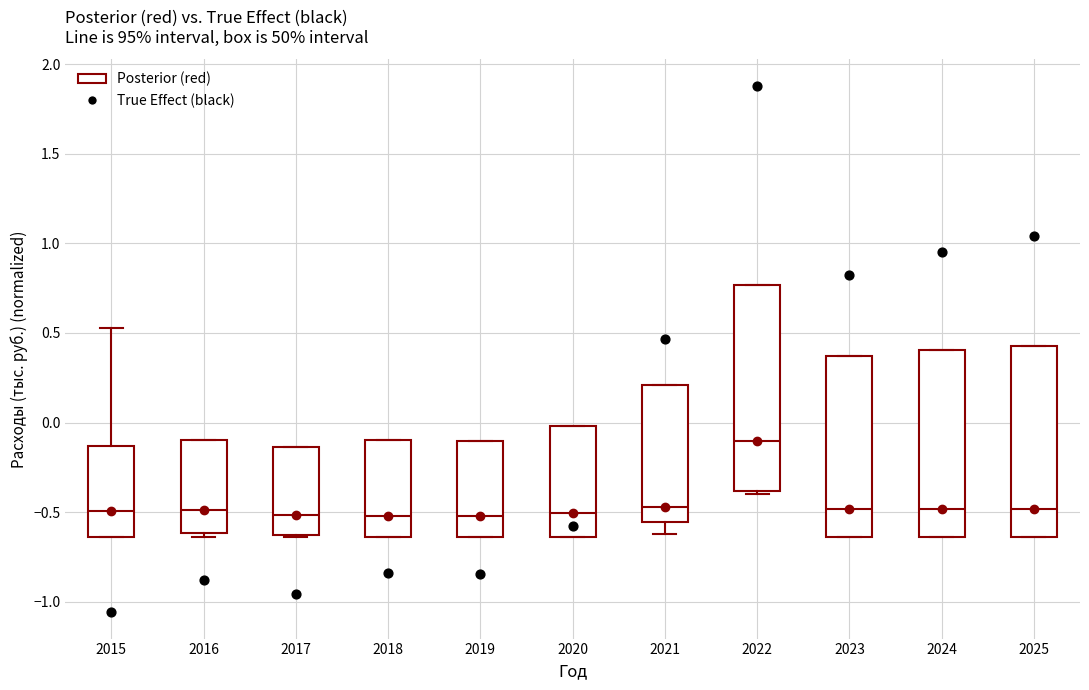

Which box is the tallest, from its lower edge to its upper edge?

2022